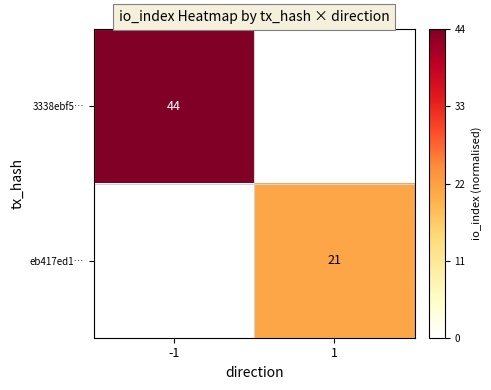

Is the value of eb417ed1… at 1 greater than the value of 3338ebf5… at -1?

No